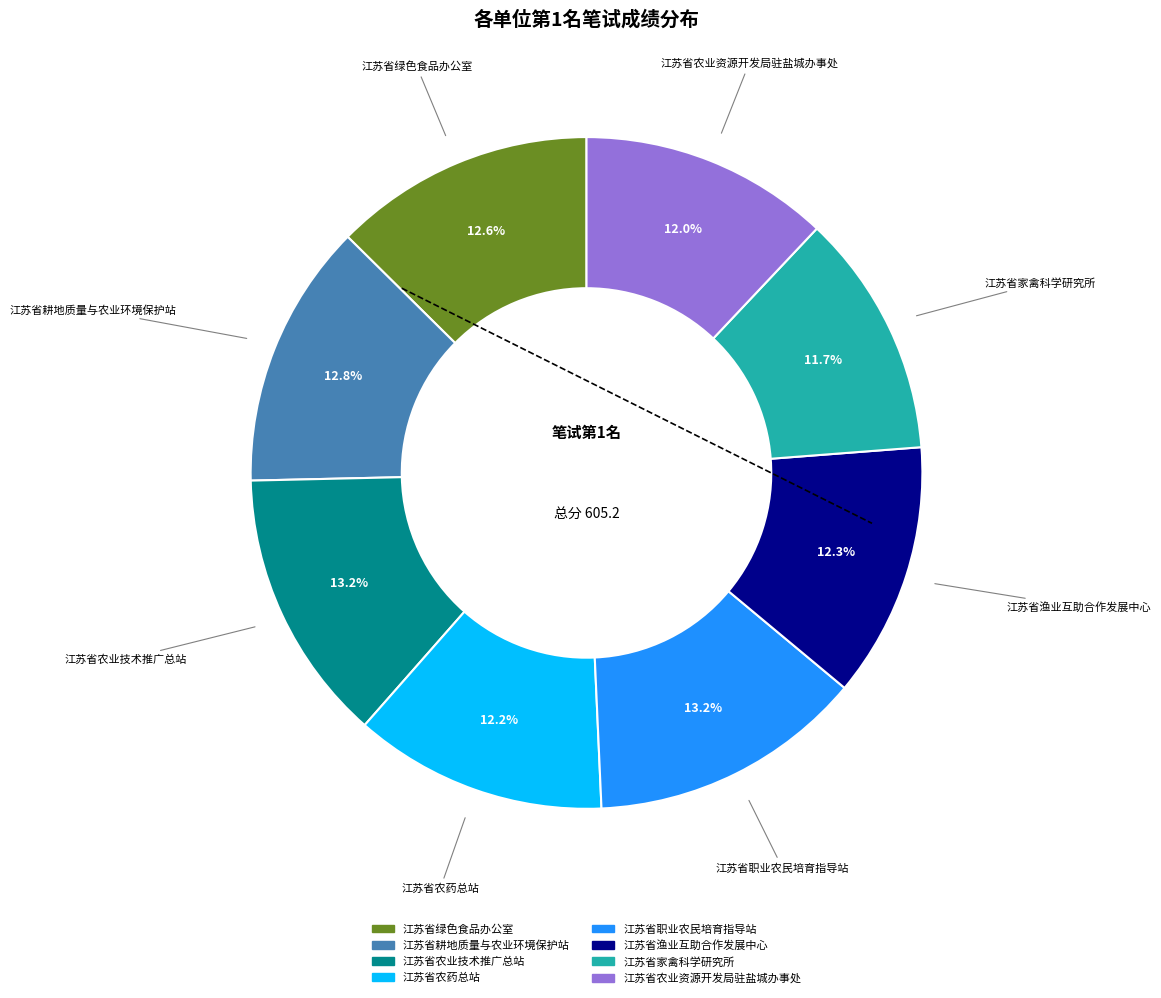

Does 江苏省职业农民培育指导站 represent more than half of the total?

No